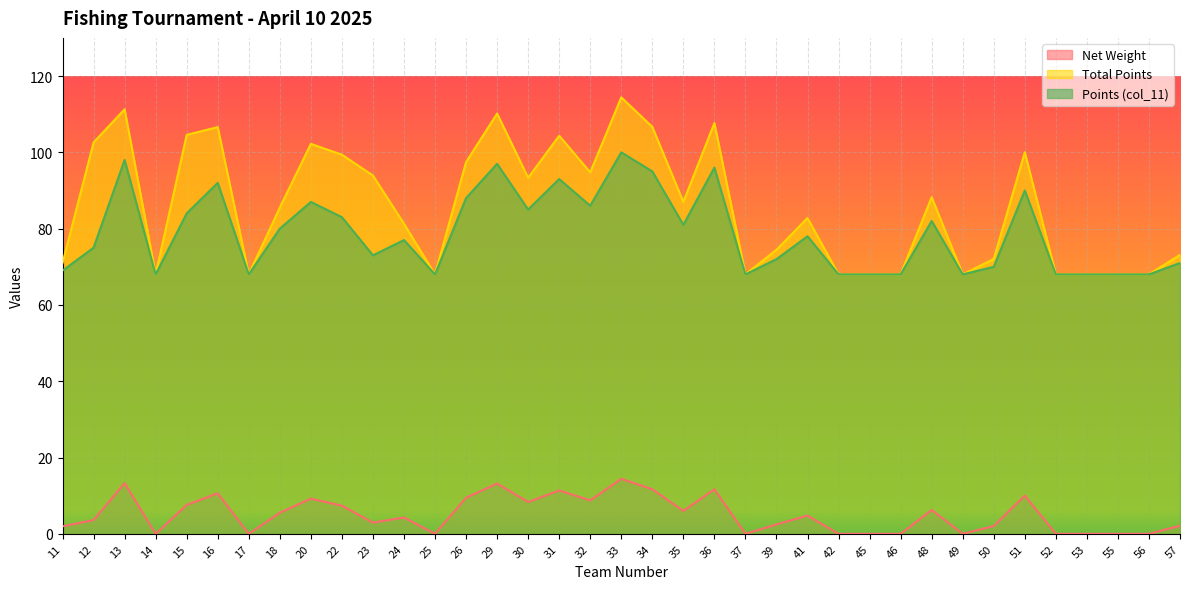

True or false: Net Weight has a value of 9.0 at 48.

False